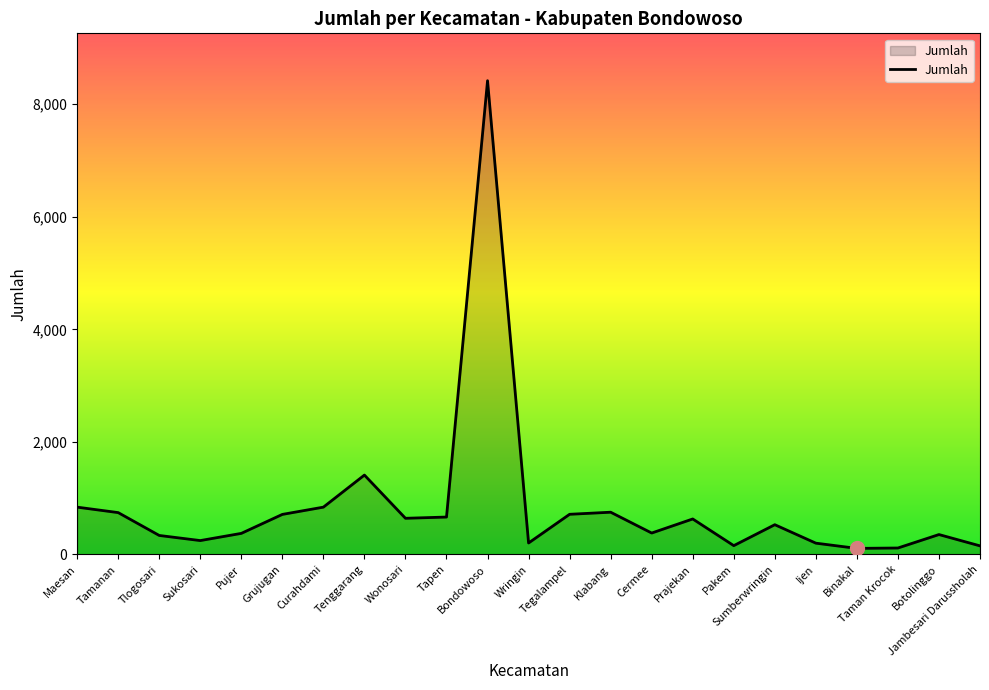

The value at Wringin is 204. True or false?

True